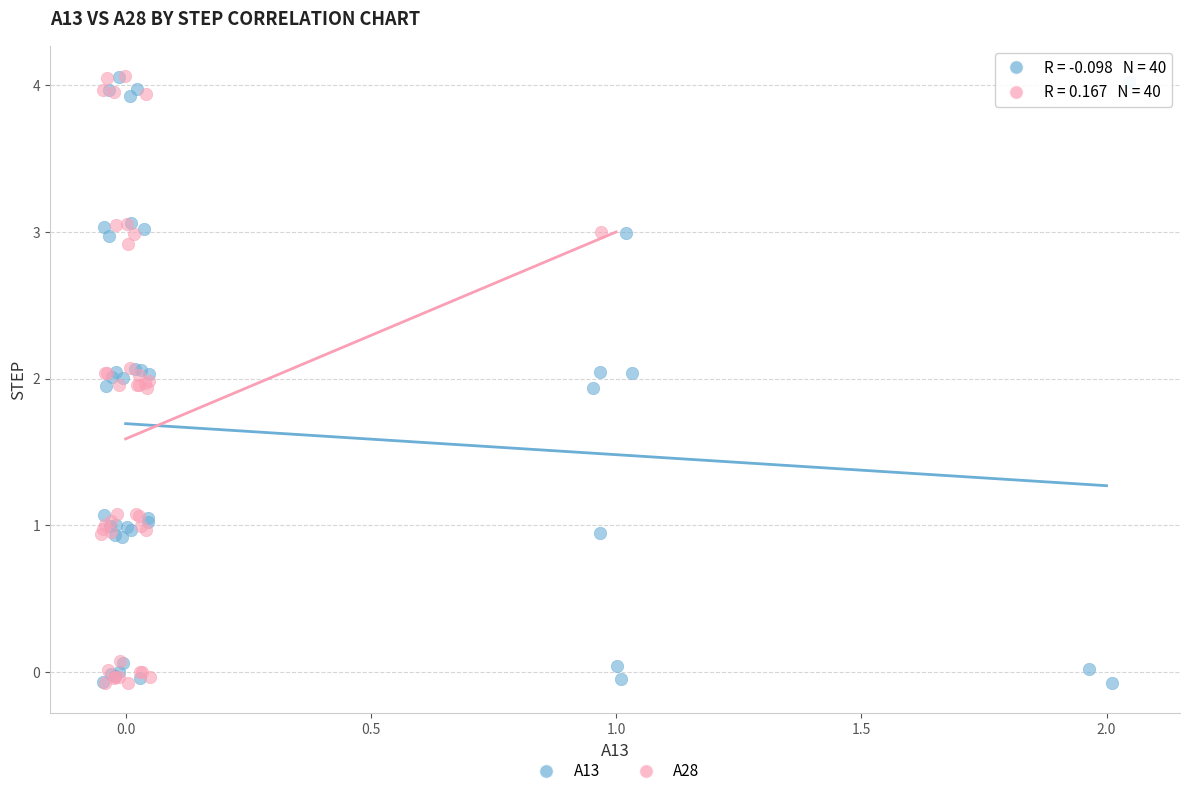

What are all the series names shown in the legend?

A13, A28